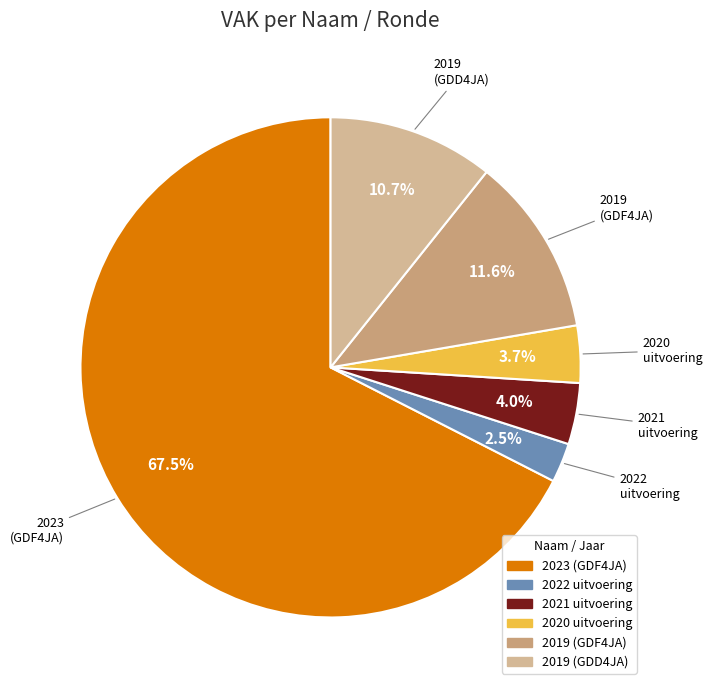

How many segments does this pie chart have?

6